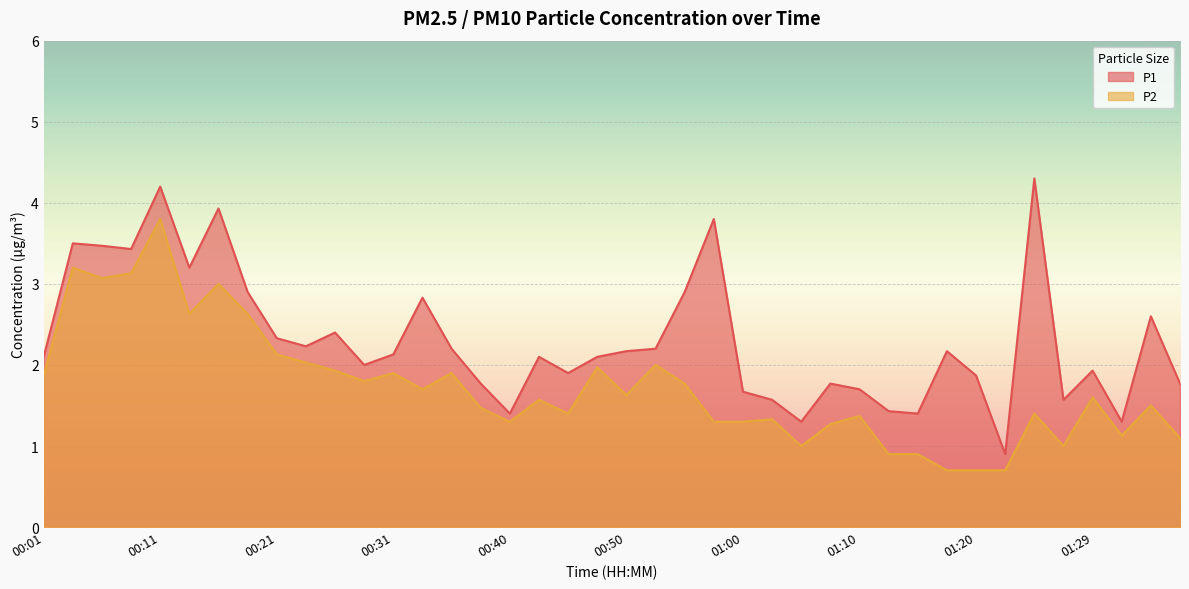

True or false: P2 and P1 intersect in this chart.

False